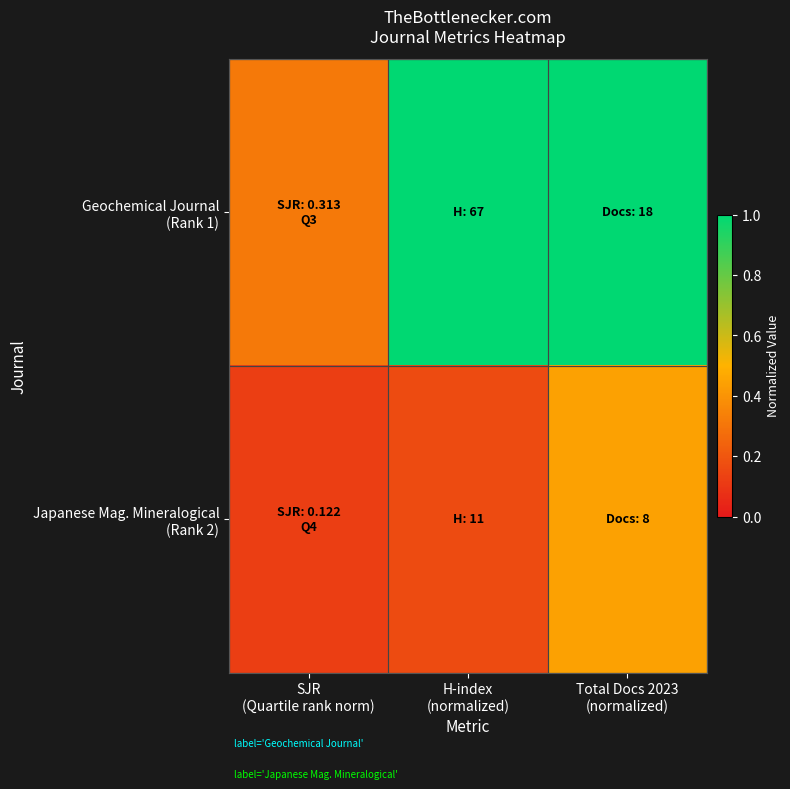

At how many categories does at least one series exceed 0?

3